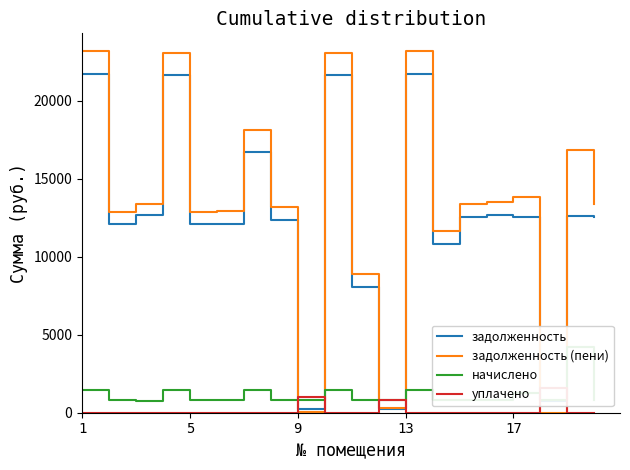

Which series ends up on top after the final intersection of задолженность and начислено?

задолженность